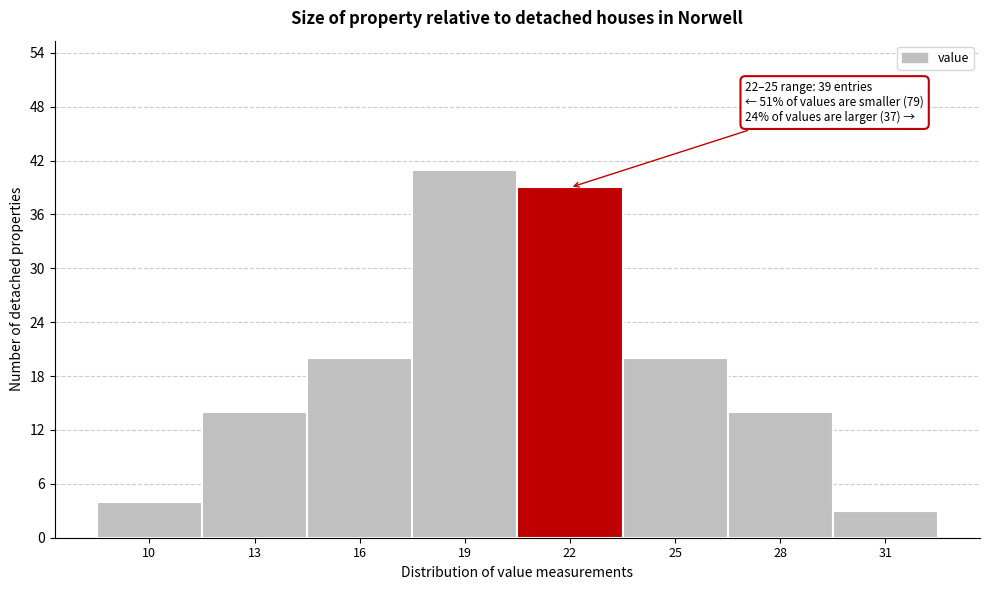

Reading left to right, extract all data points from this chart.

4	14	20	41	39	20	14	3